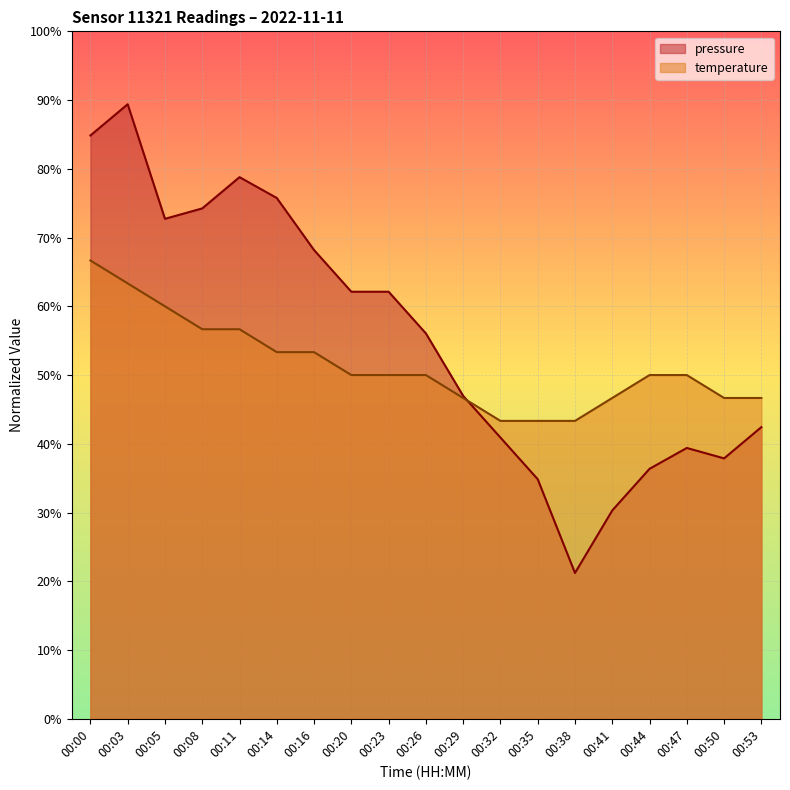

True or false: pressure has a value of 37.1 at 00:20.

False